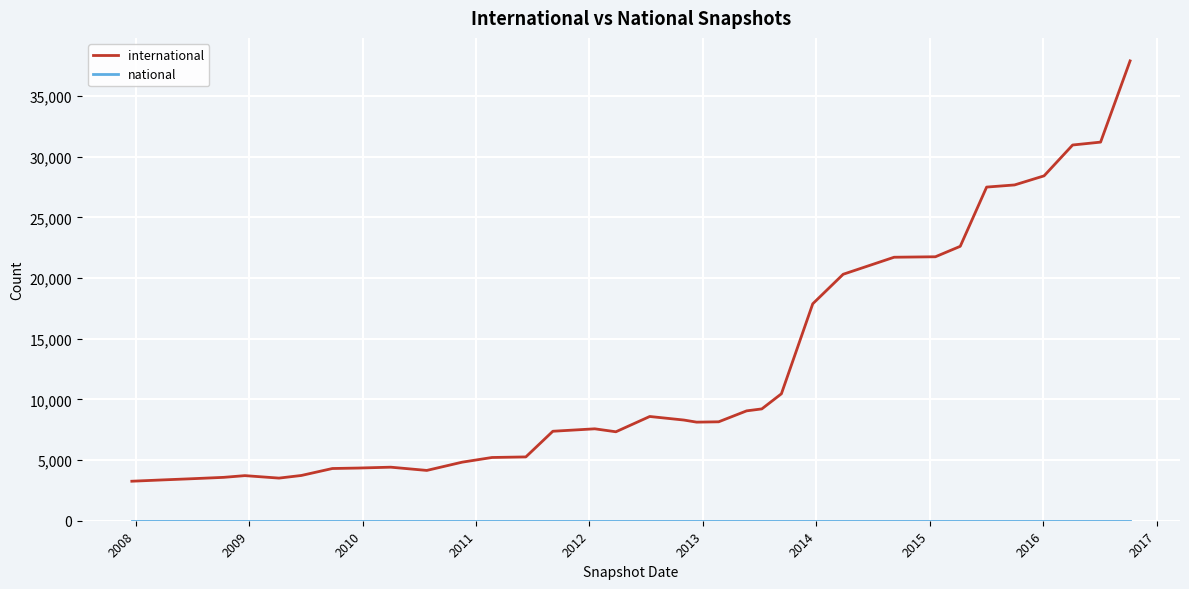

What is the maximum value shown in the chart?

37898